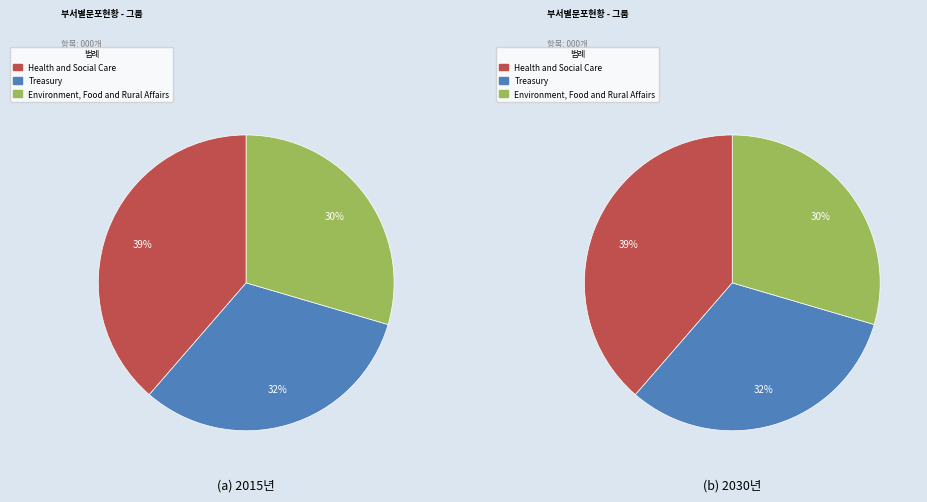

Is the sum of Health and Social Care and Environment, Food and Rural Affairs greater than half?

Yes